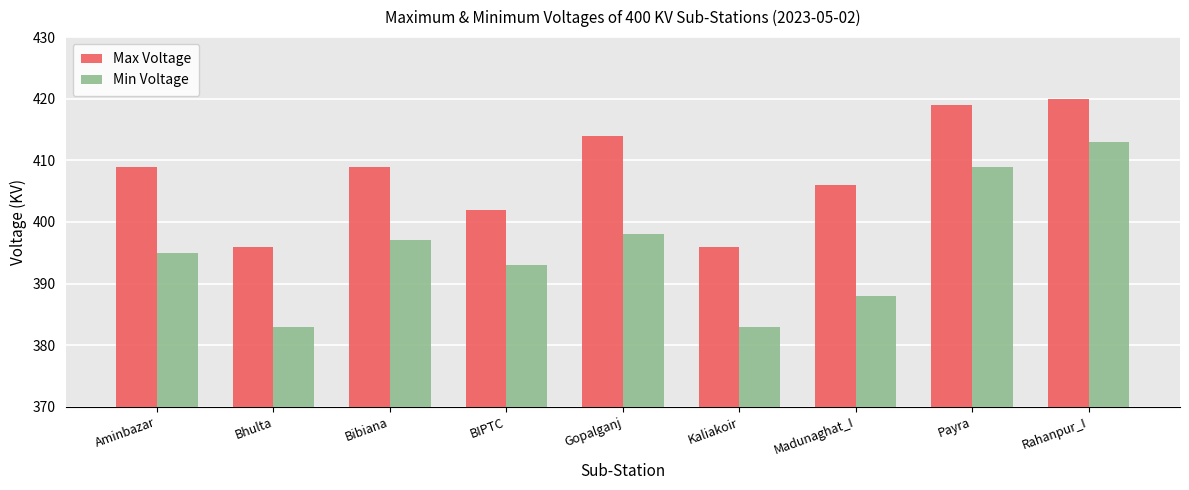

How many data points in Min Voltage are less than 395?

4